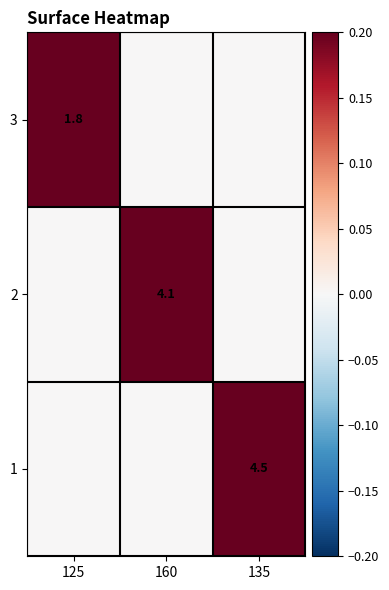

Is it true that 3 equals 2.7 at 125?

False